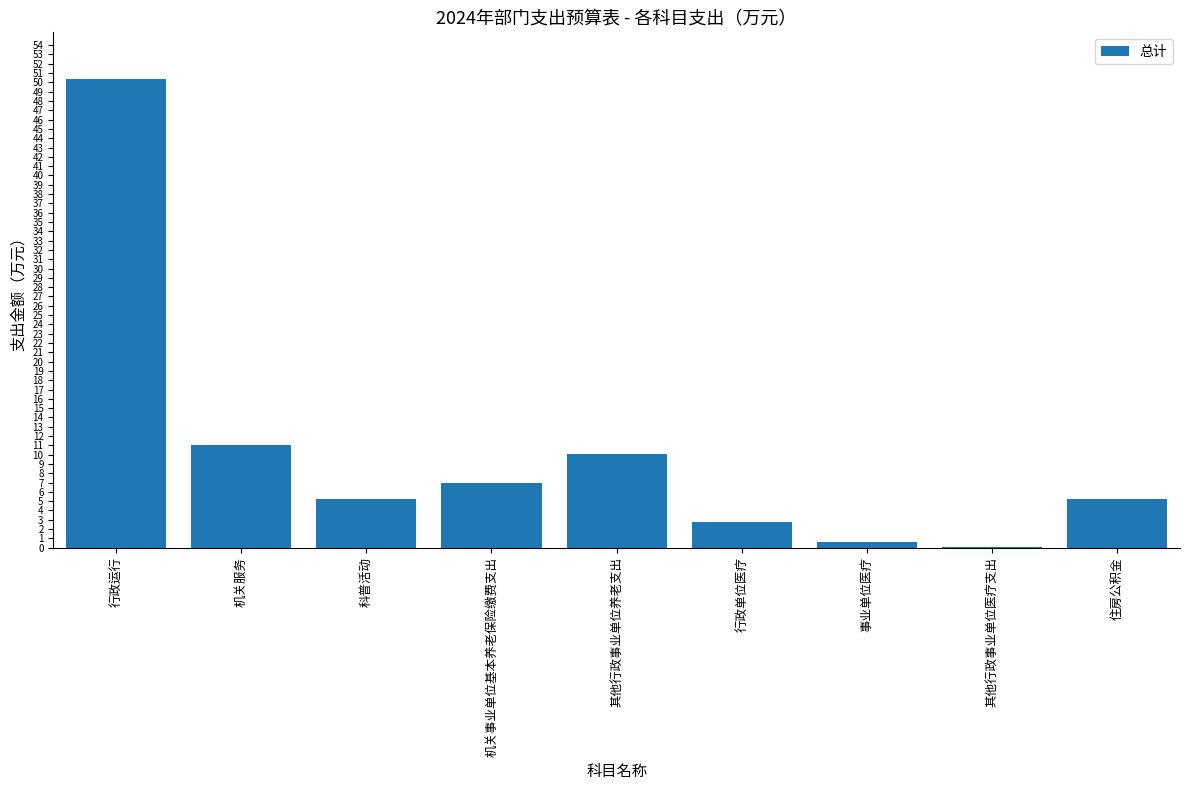

Reading left to right, what are all the values shown in this chart?

50.4	11.1	5.2	6.9	10.1	2.7	0.6	0.1	5.2